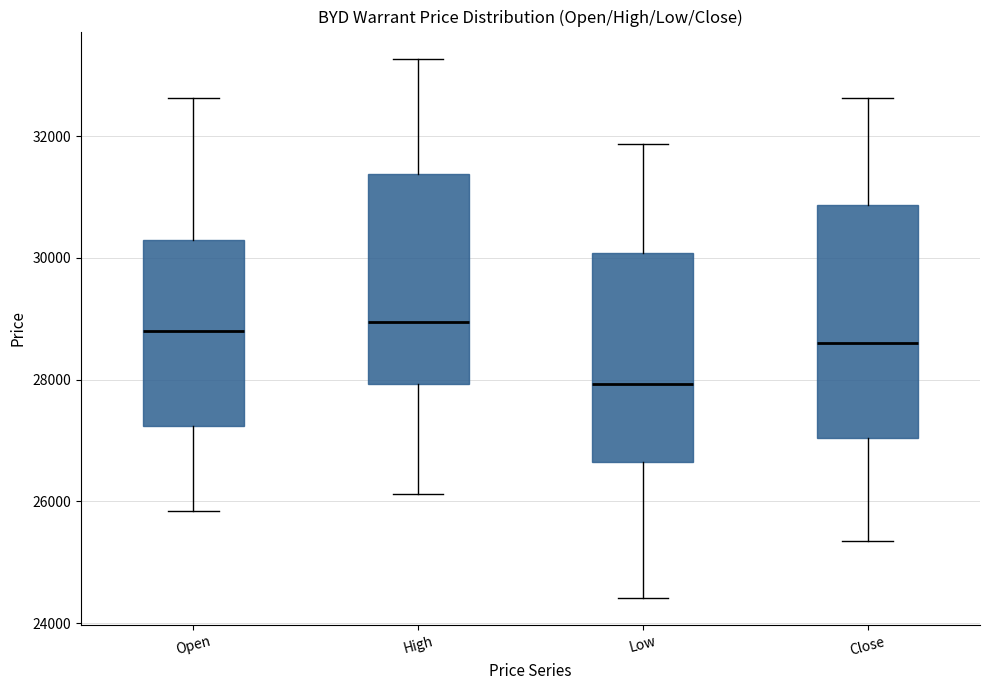

Where does the lower whisker of the box for Open end on the y-axis? The values are not printed on the chart, so give them approximately, as read against the axis.

25800